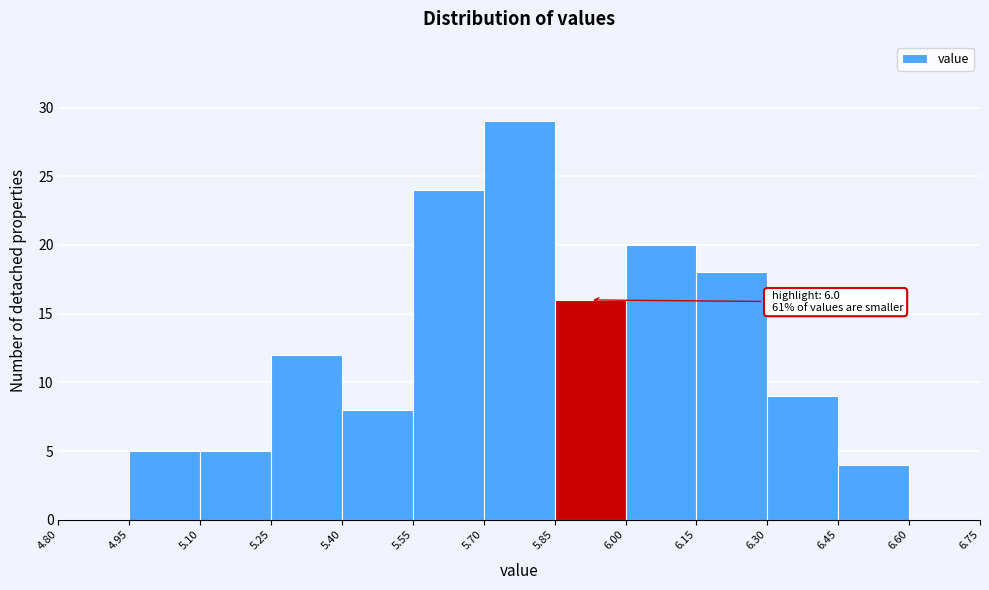

Which range on the x-axis has the tallest bar?

5.70 to 5.85